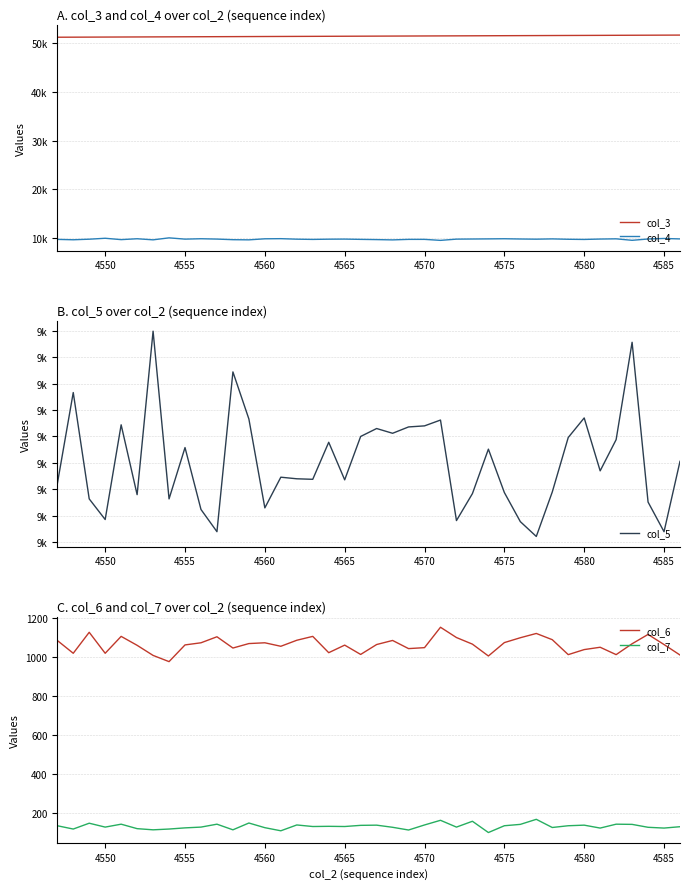

The col_6 series shows 1049 at 4570. True or false?

True